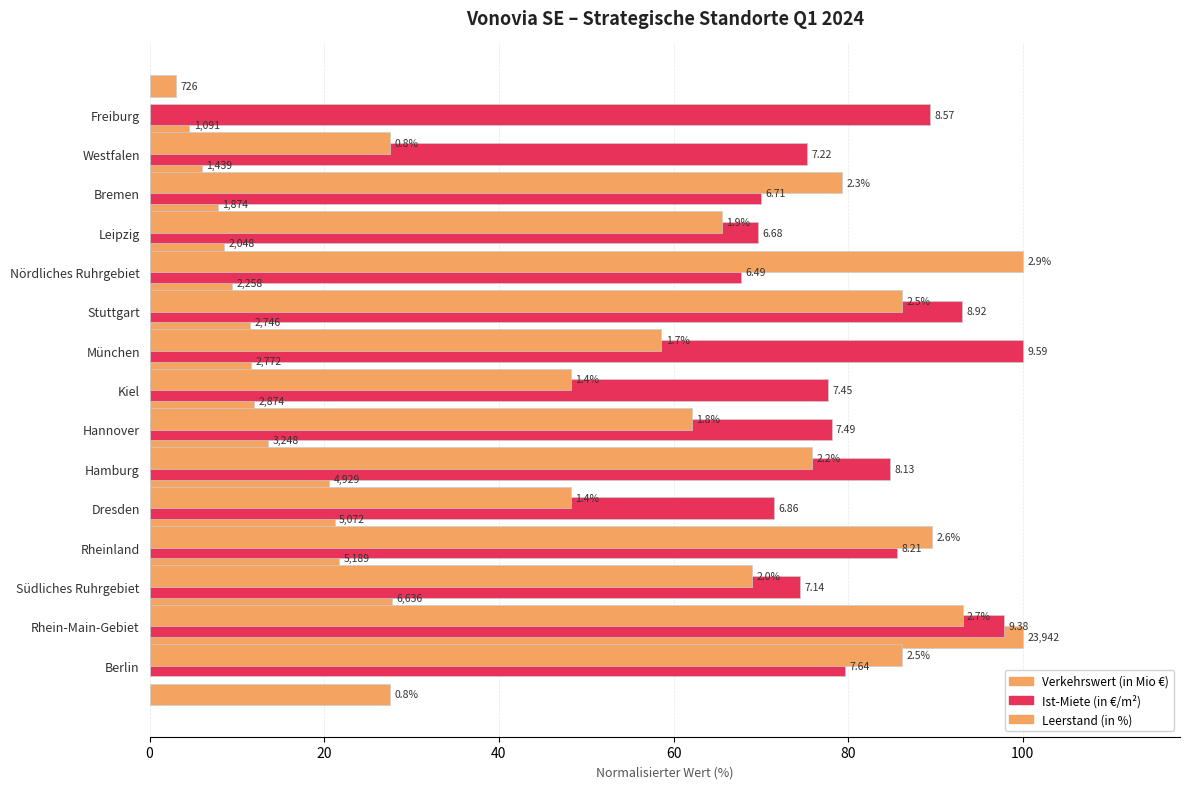

The Ist-Miete (in €/m²) series shows 118.4 at Nördliches Ruhrgebiet. True or false?

False